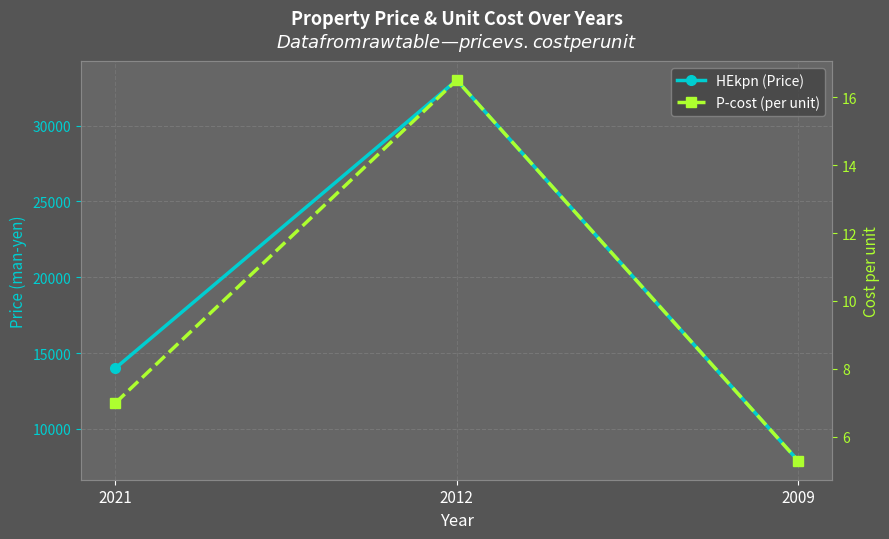

What is the difference between the maximum and minimum values in the P-cost (per unit) series?

11.2